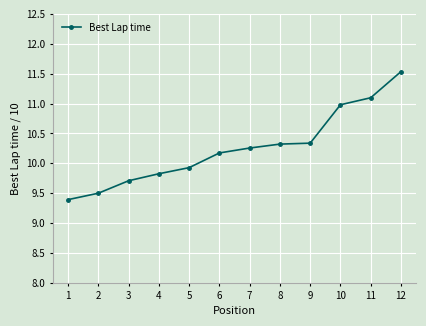

What is the smallest value displayed?

9.4